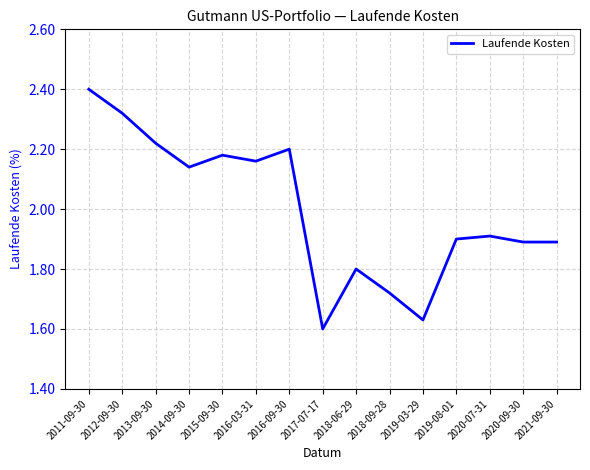

What is the maximum value shown in the chart?

2.4